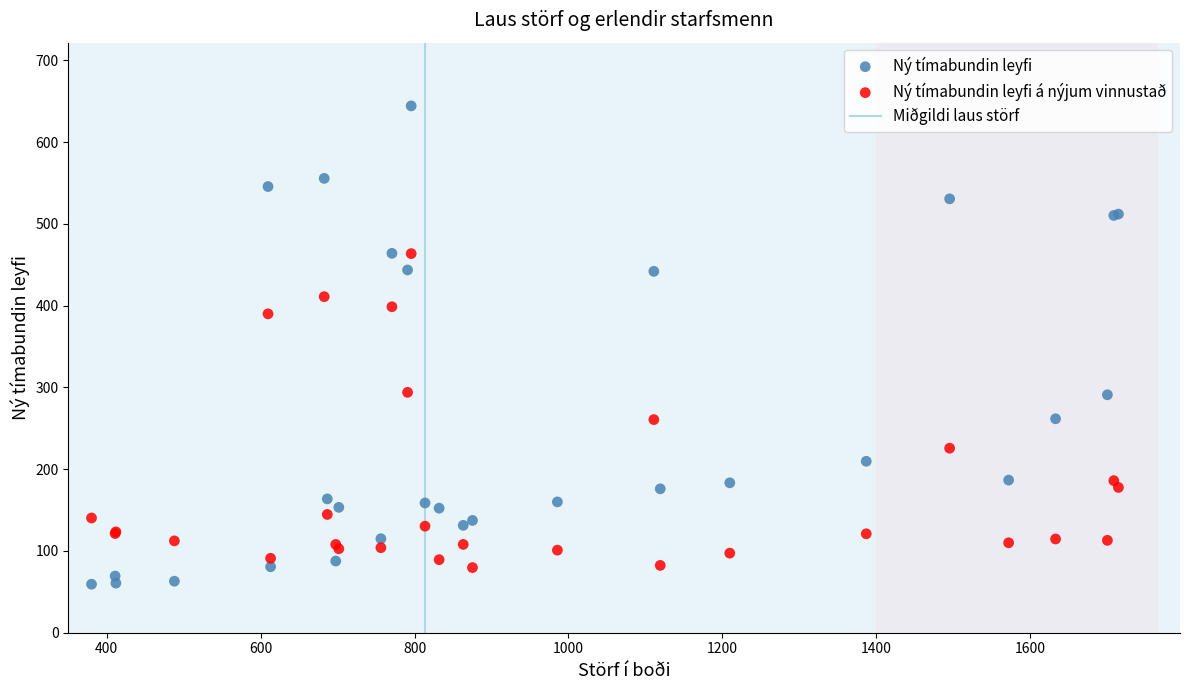

Which series reaches the minimum Y coordinate?

Ný tímabundin leyfi